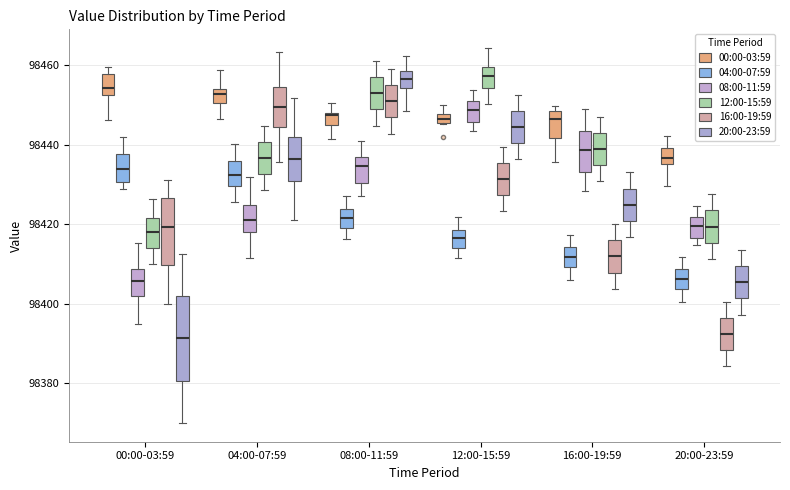

Where does the median line of the box for 08:00-11:59 (08:00-11:59) sit on the y-axis? The values are not printed on the chart, so give them approximately, as read against the axis.

98434